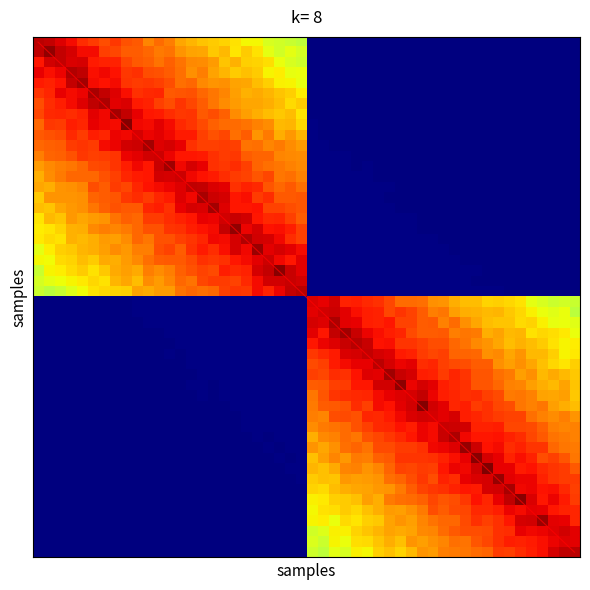

Is this an area chart (filled region under the line)?

No